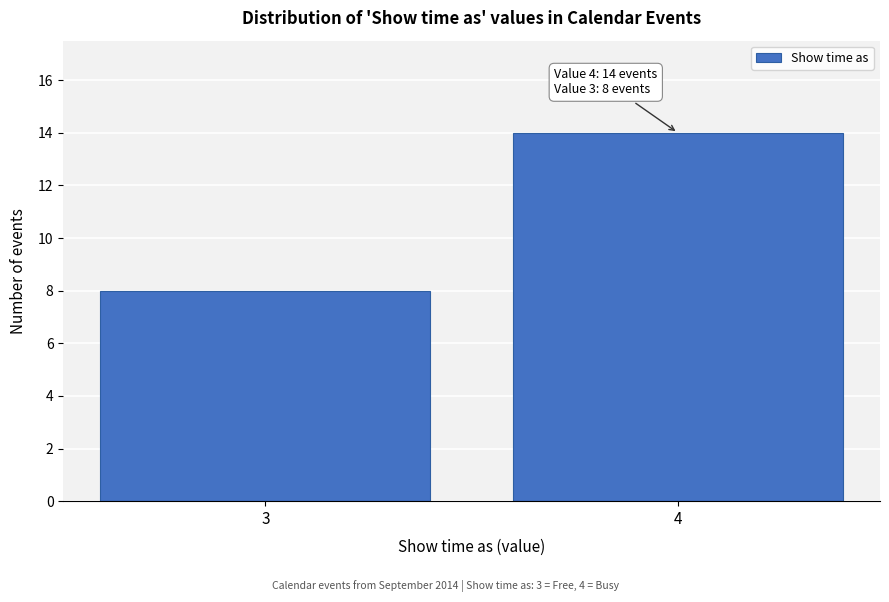

Reading right to left, list all the values displayed in this chart.

4=14	3=8